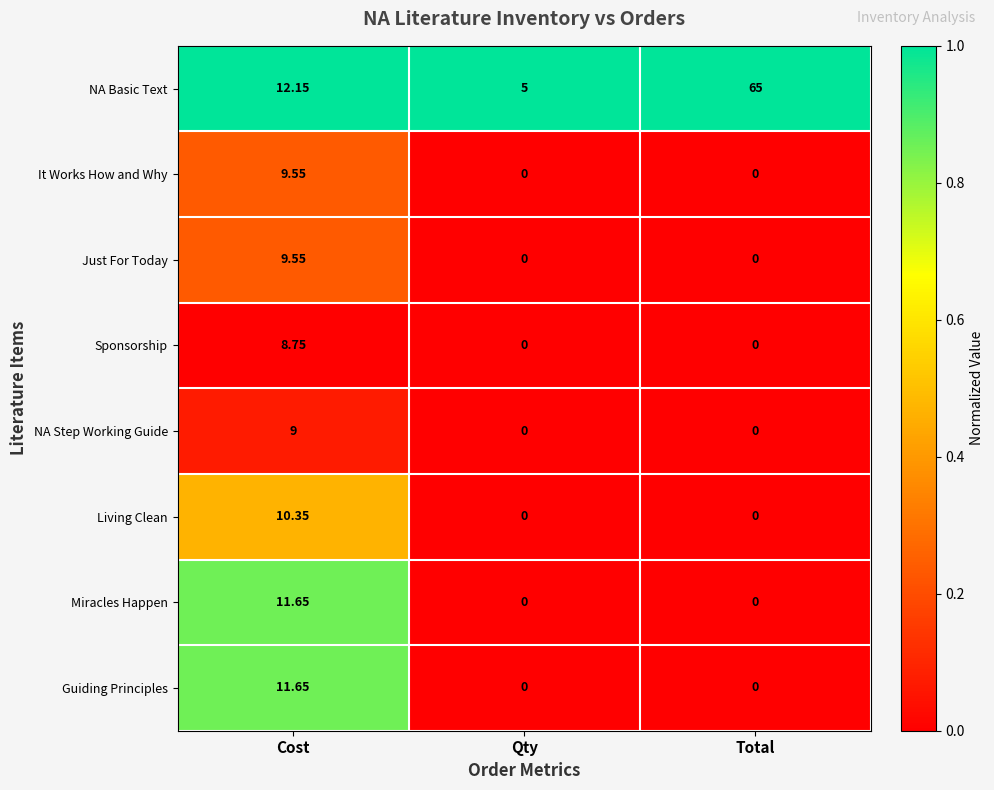

What is the difference between the highest and lowest values at Cost?

3.4